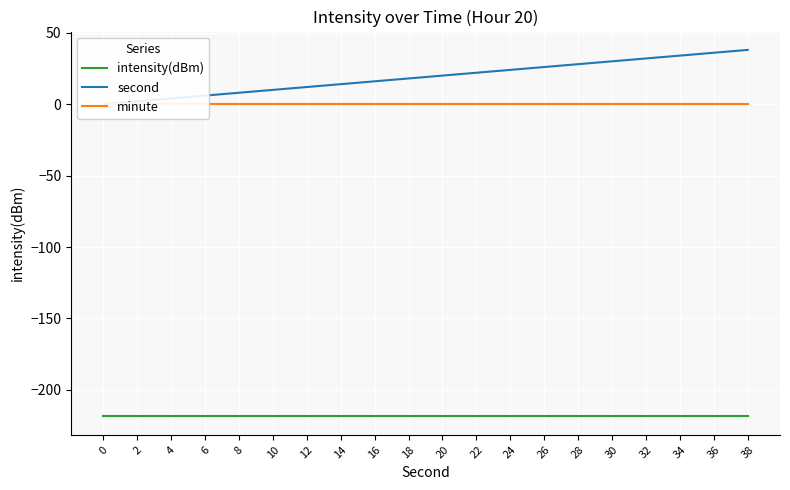

What is the maximum value for intensity(dBm)?

-218.6